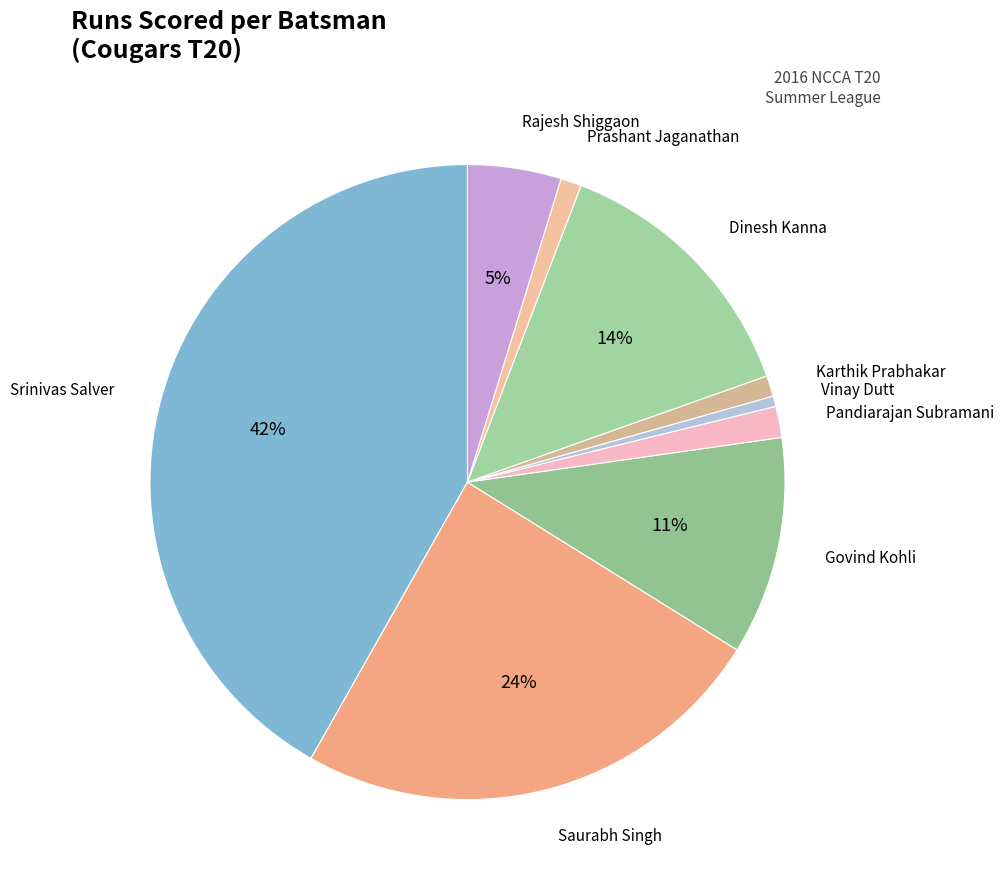

Count the number of slices in the pie.

9